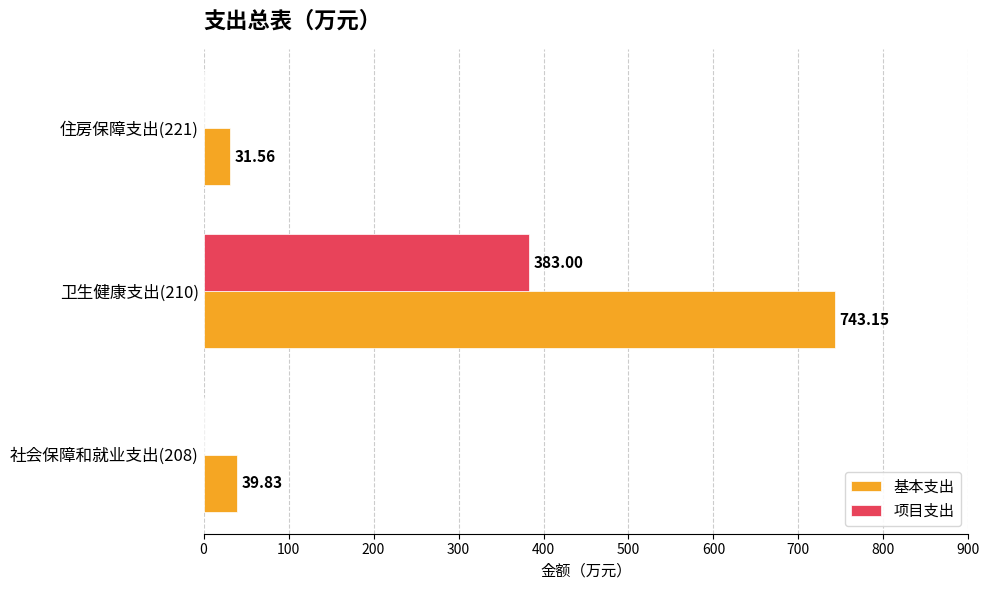

Is the value of 基本支出 at 社会保障和就业支出(208) greater than the value of 项目支出 at 卫生健康支出(210)?

No